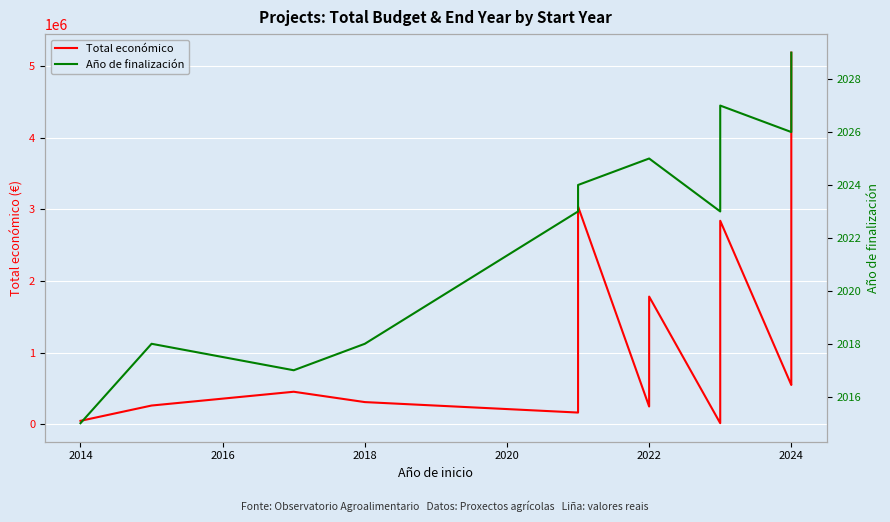

The Año de finalización series shows 3196 at 2024. True or false?

False